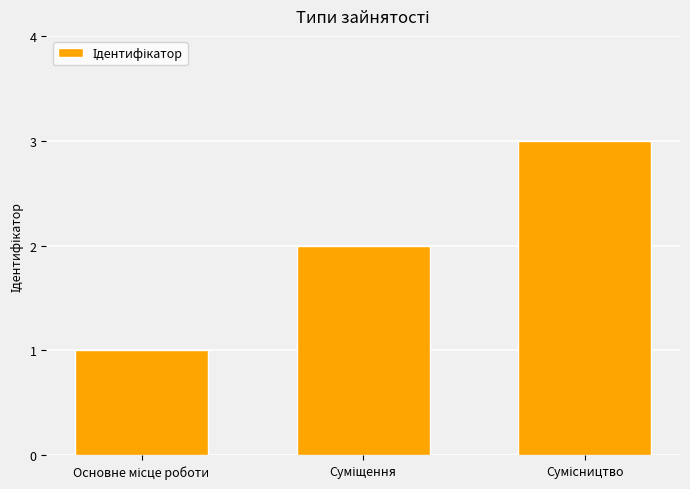

What is the sum of all values?

6